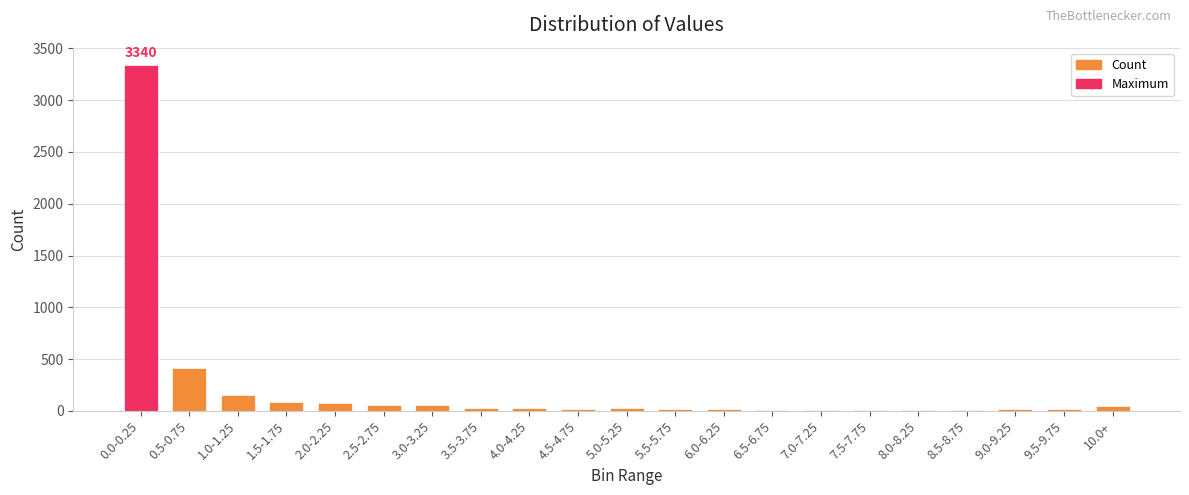

Are the bars grouped side by side (vs. stacked)?

No